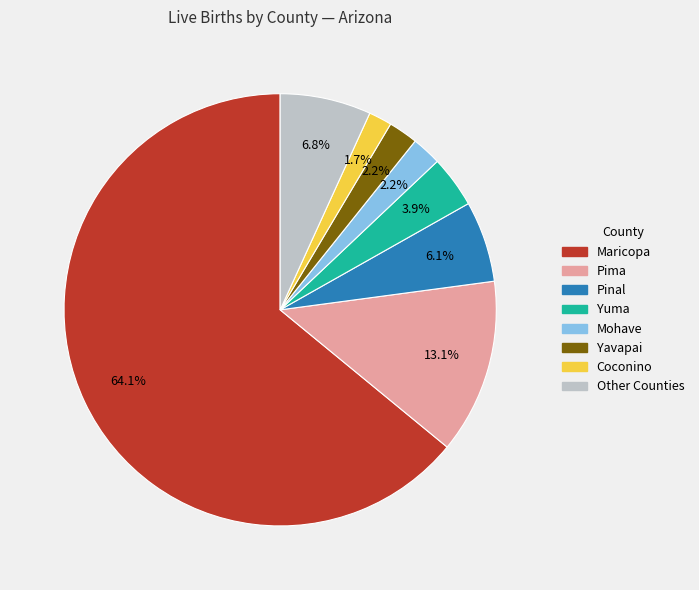

Is there a majority slice in this chart?

Yes